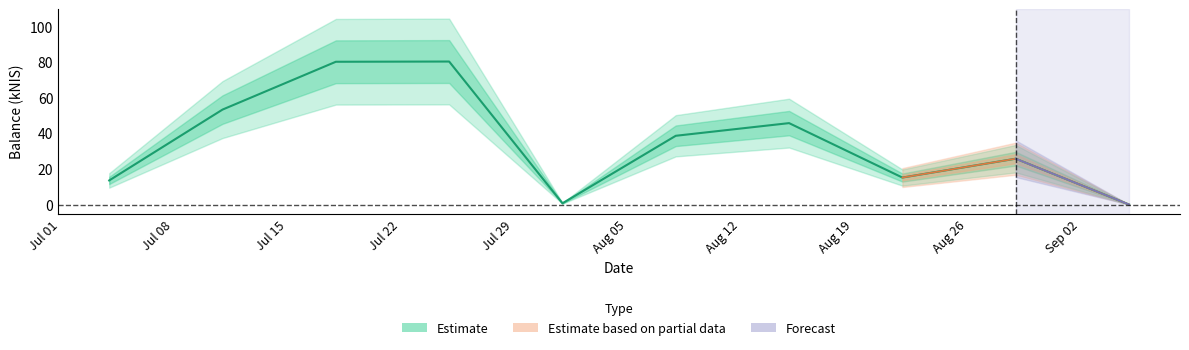

True or false: Estimate based on partial data and Estimate intersect in this chart.

False